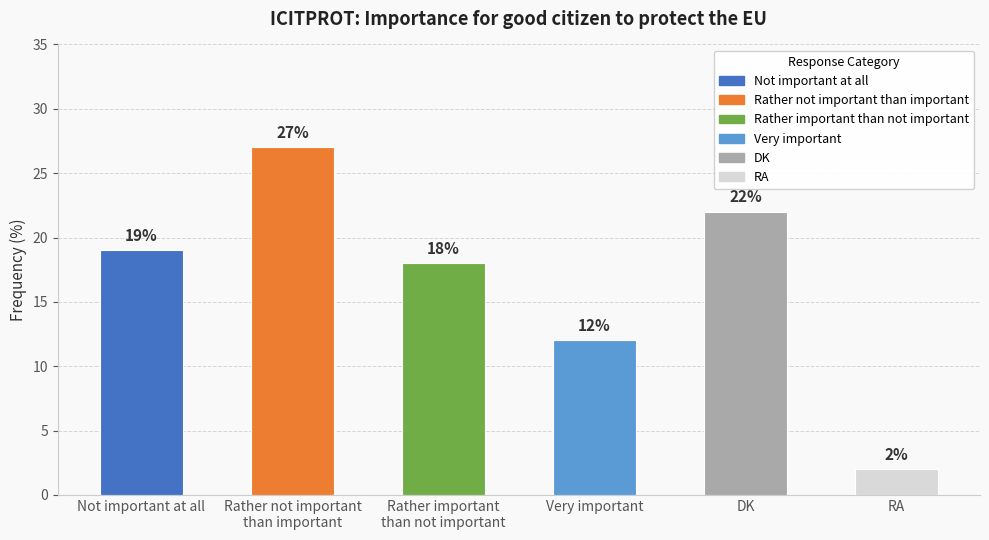

What is the value of the 5th bar from the left?

22